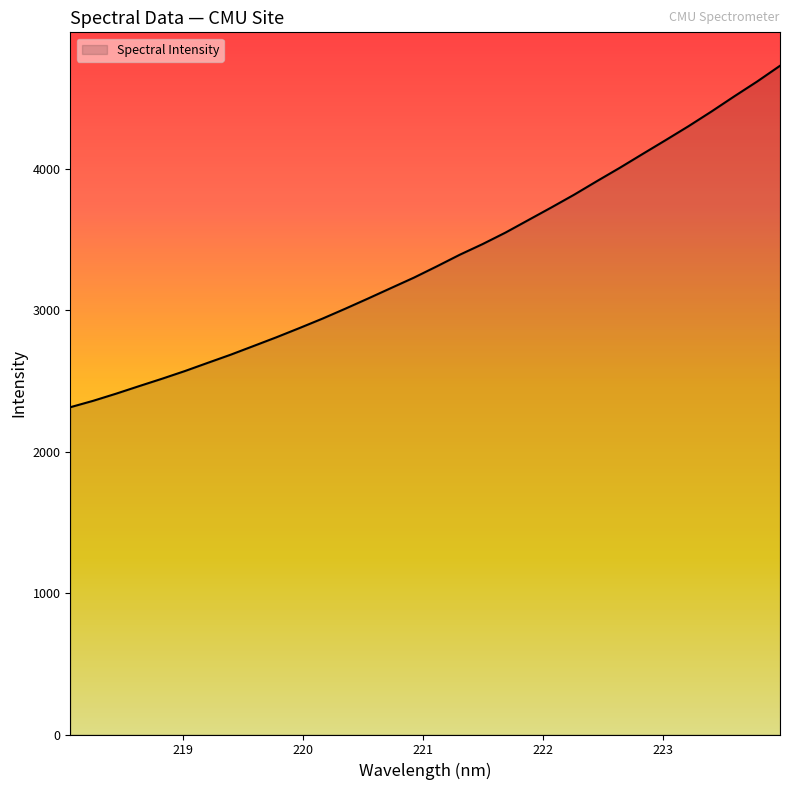

What is the minimum value shown in the chart?

2315.6